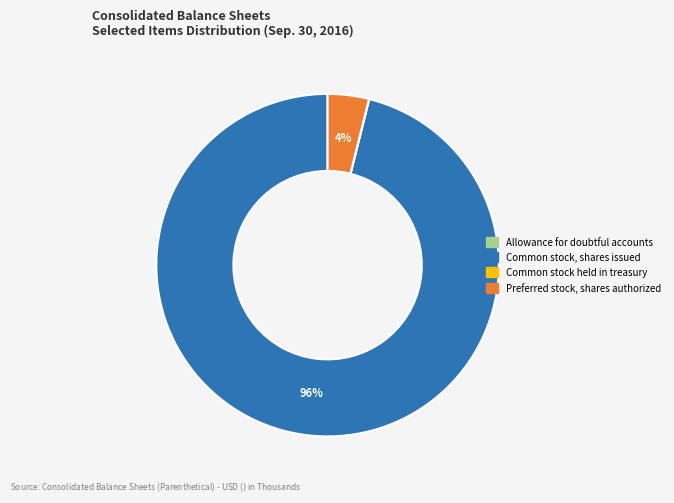

Which category accounts for the majority?

Common stock, shares issued